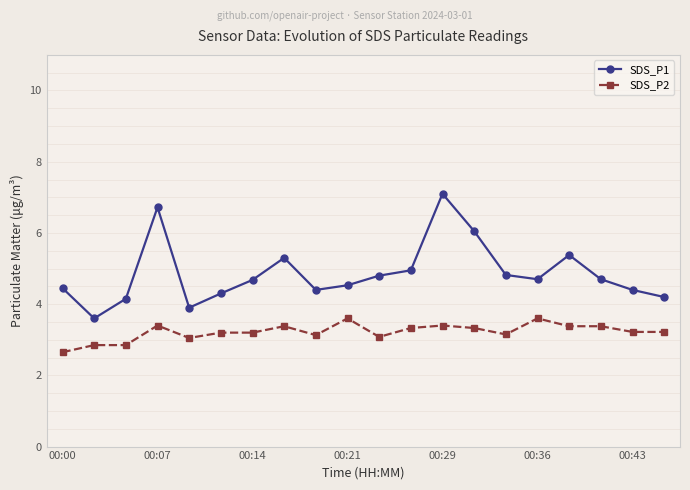

What is the average value of the SDS_P1 series?

4.9